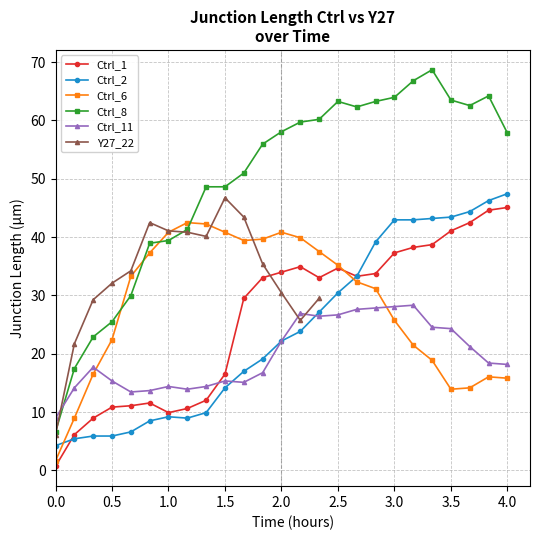

The value of Ctrl_6 at 4.0 is 16.5. True or false?

False